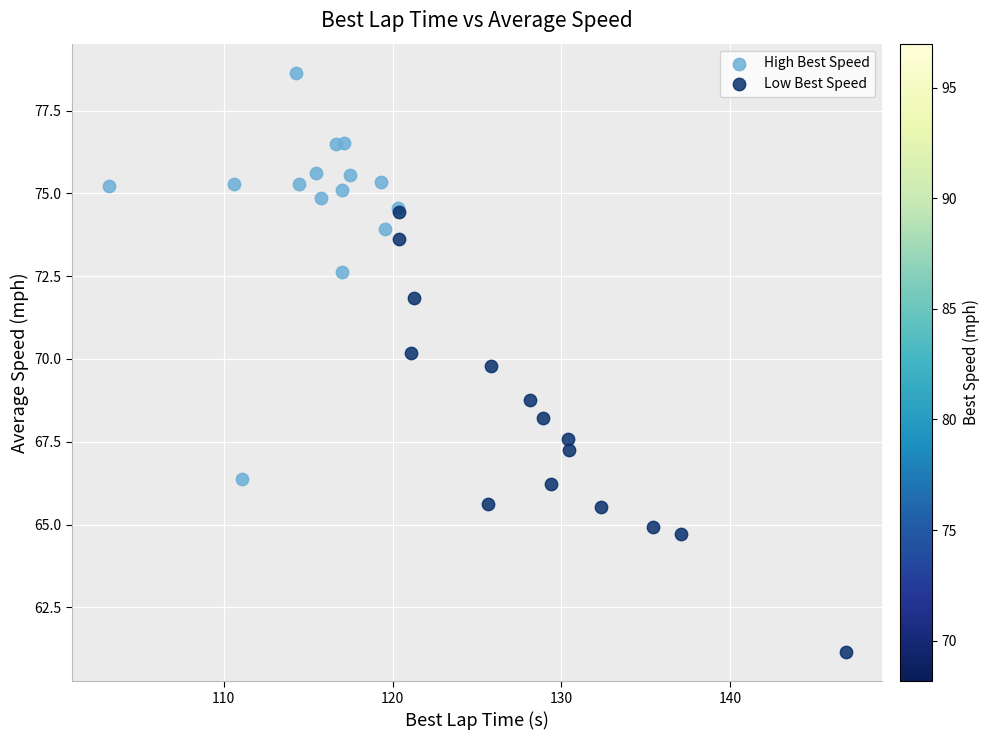

What are all the series names shown in the legend?

High Best Speed, Low Best Speed